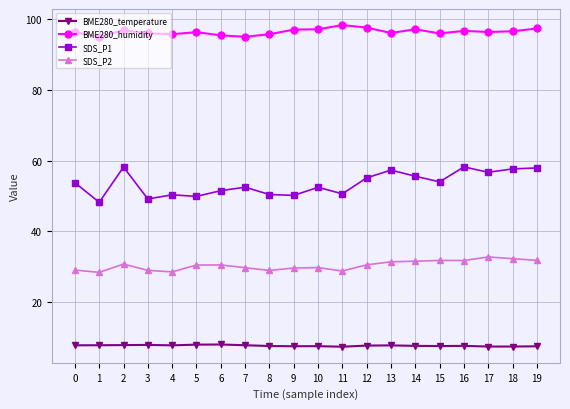

What is the value of the BME280_humidity point at the 8th from the left?

95.0